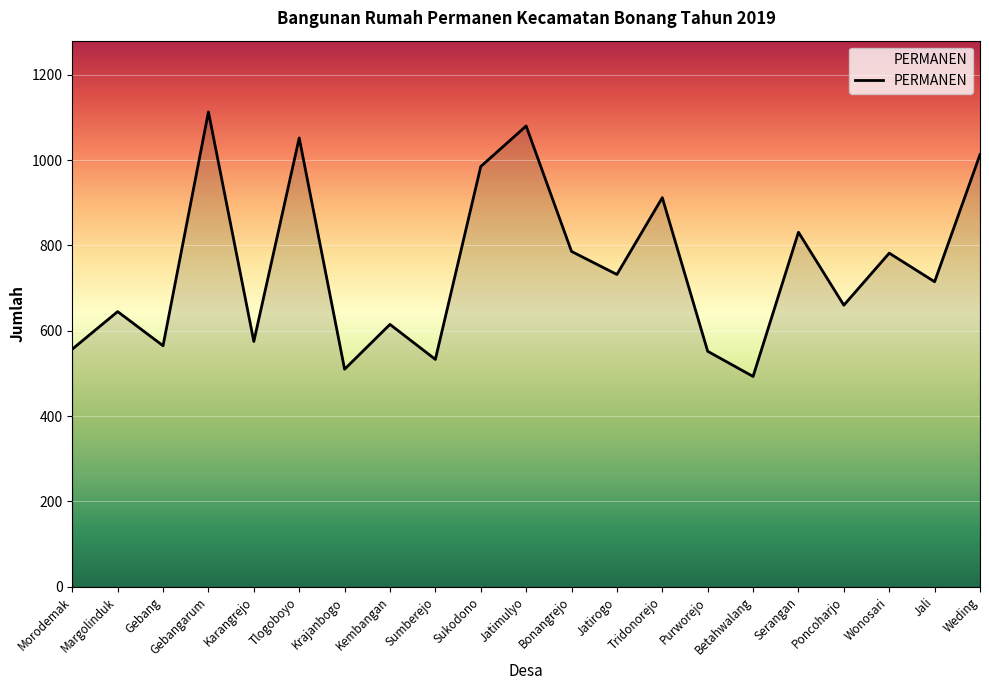

How many series are shown in this chart?

1